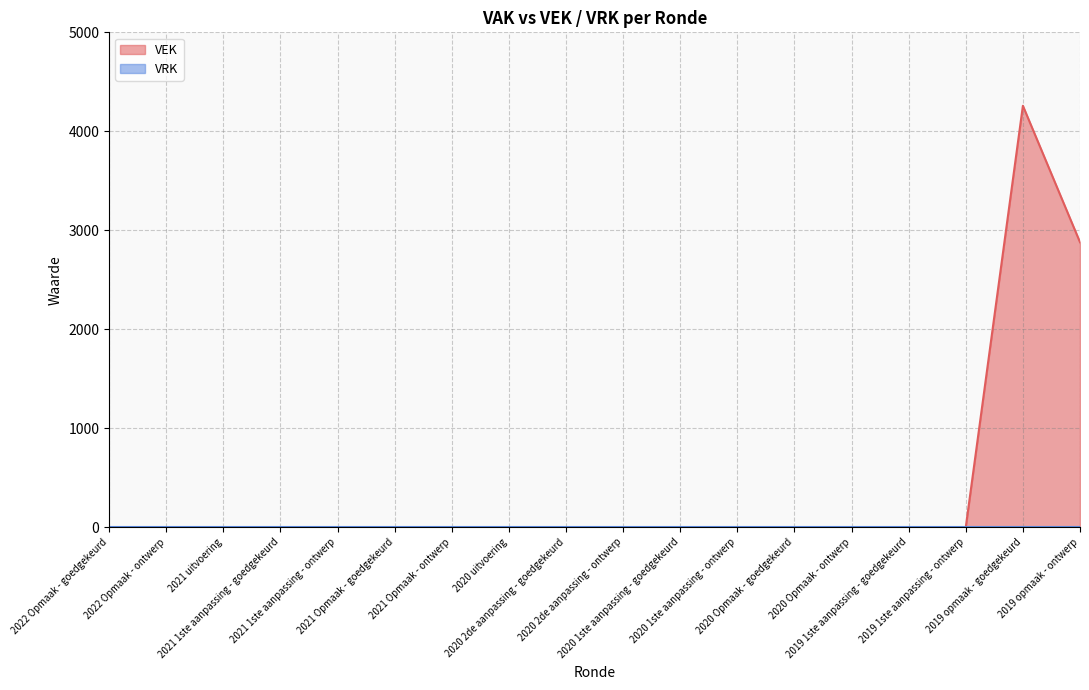

The value at 2019 1ste aanpassing - ontwerp is -2493. True or false?

False